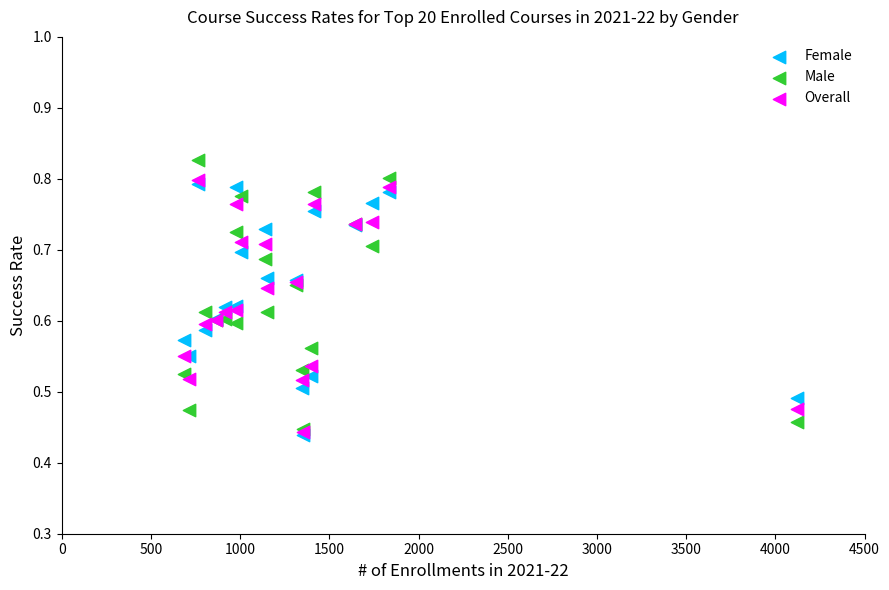

What are all the series names shown in the legend?

Female, Male, Overall